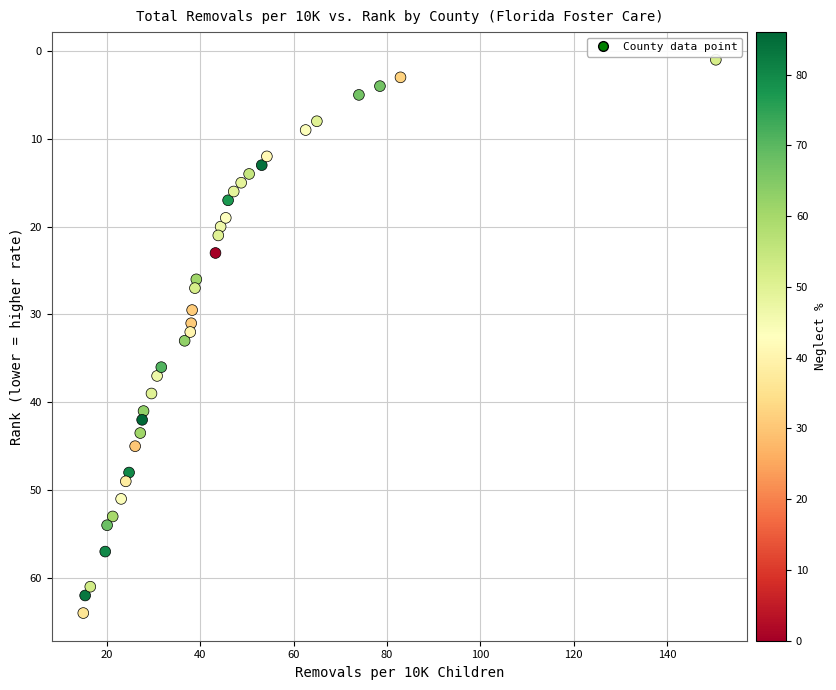

What is the range of X values (max minus min)?

135.4